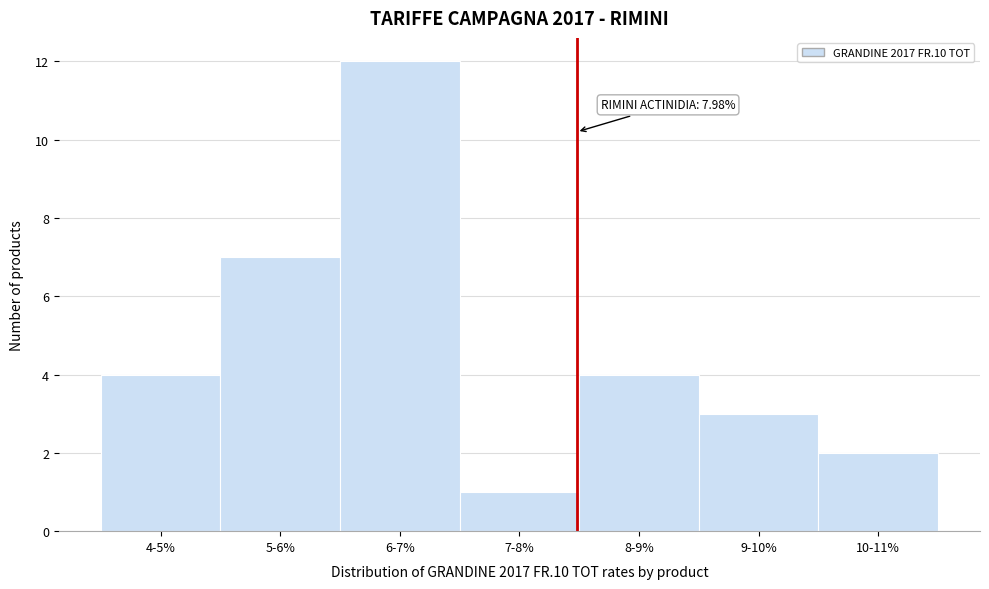

Reading left to right, what are all the values shown in this chart?

4	7	12	1	4	3	2